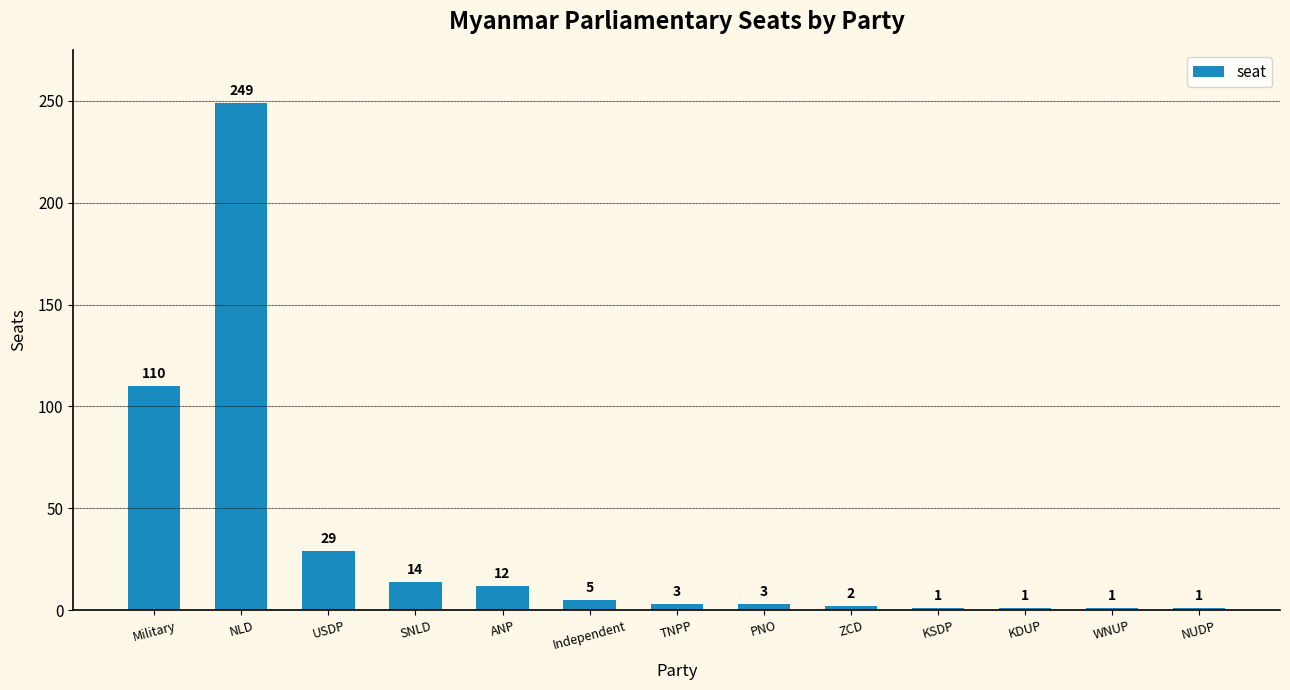

What is the change in value from Military to USDP?

-81